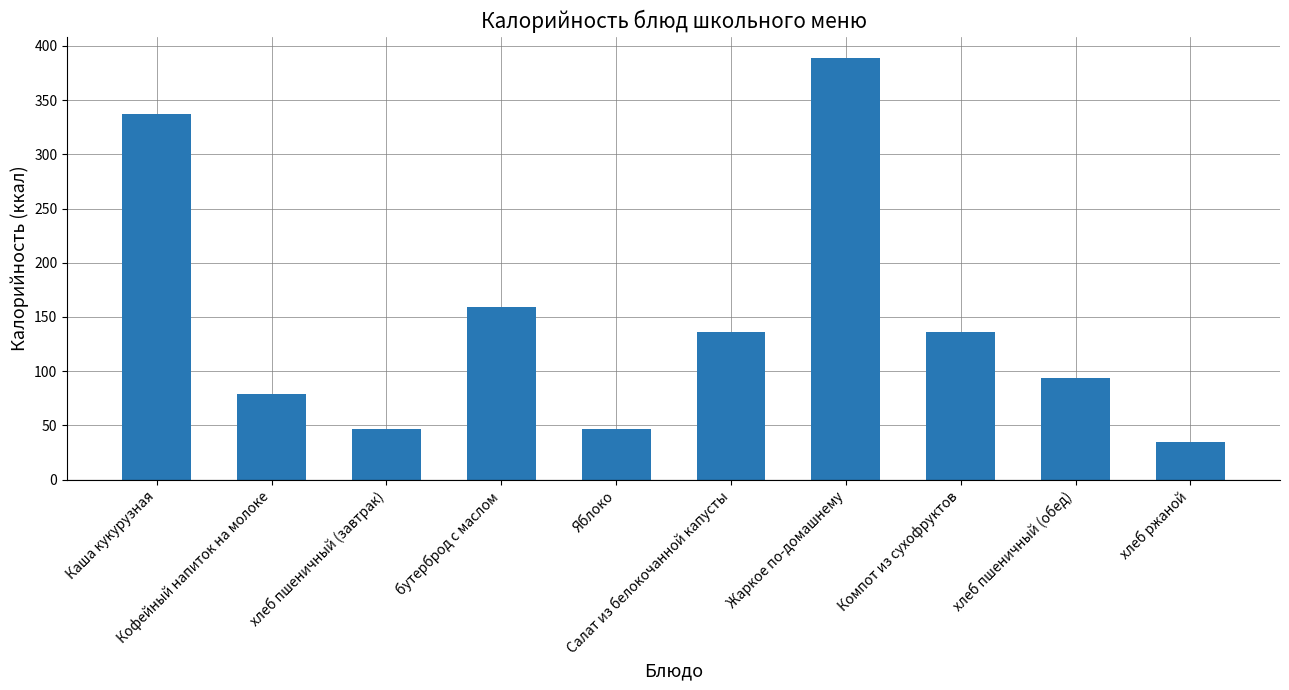

Reading left to right, transcribe all the data shown in this chart.

Каша кукурузная=337.6	Кофейный напиток на молоке=79.0	хлеб пшеничный (завтрак)=47.0	бутерброд с маслом=159.0	Яблоко=47.0	Салат из белокочанной капусты=136.0	Жаркое по-домашнему=389.0	Компот из сухофруктов=136.0	хлеб пшеничный (обед)=94.0	хлеб ржаной=34.8